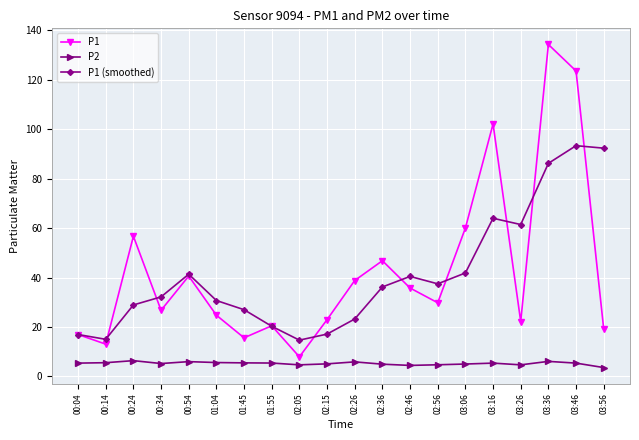

Which series has the widest spread of values?

P1